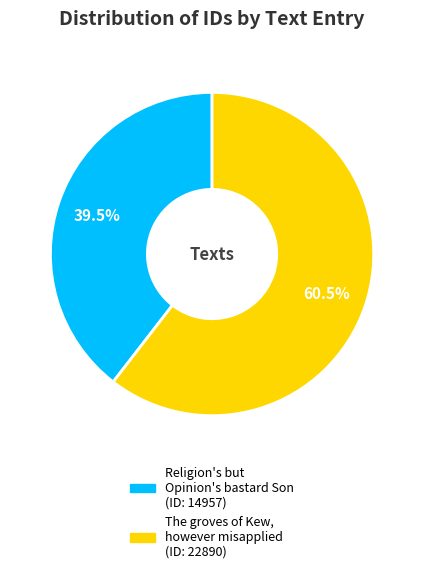

Is there any slice that represents more than half of the pie?

Yes